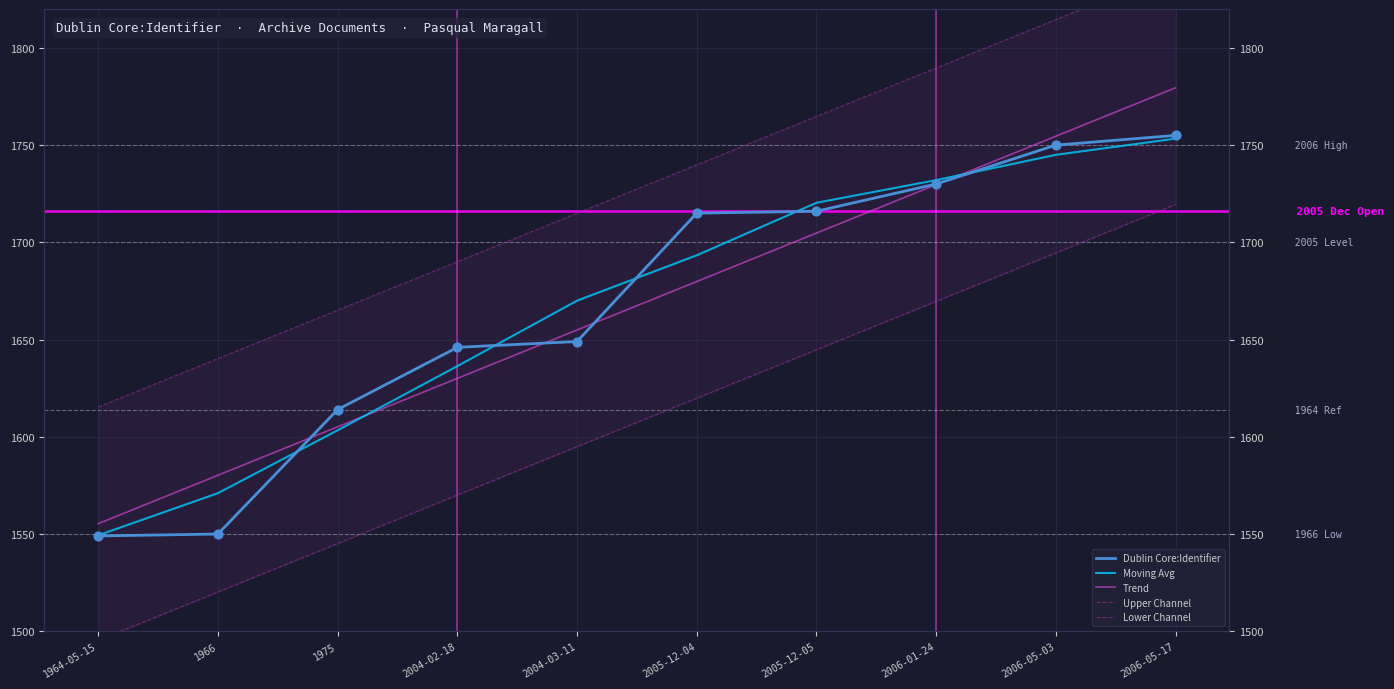

What are all the series names shown in the legend?

Dublin Core:Identifier, Moving Avg, Trend, Upper Channel, Lower Channel